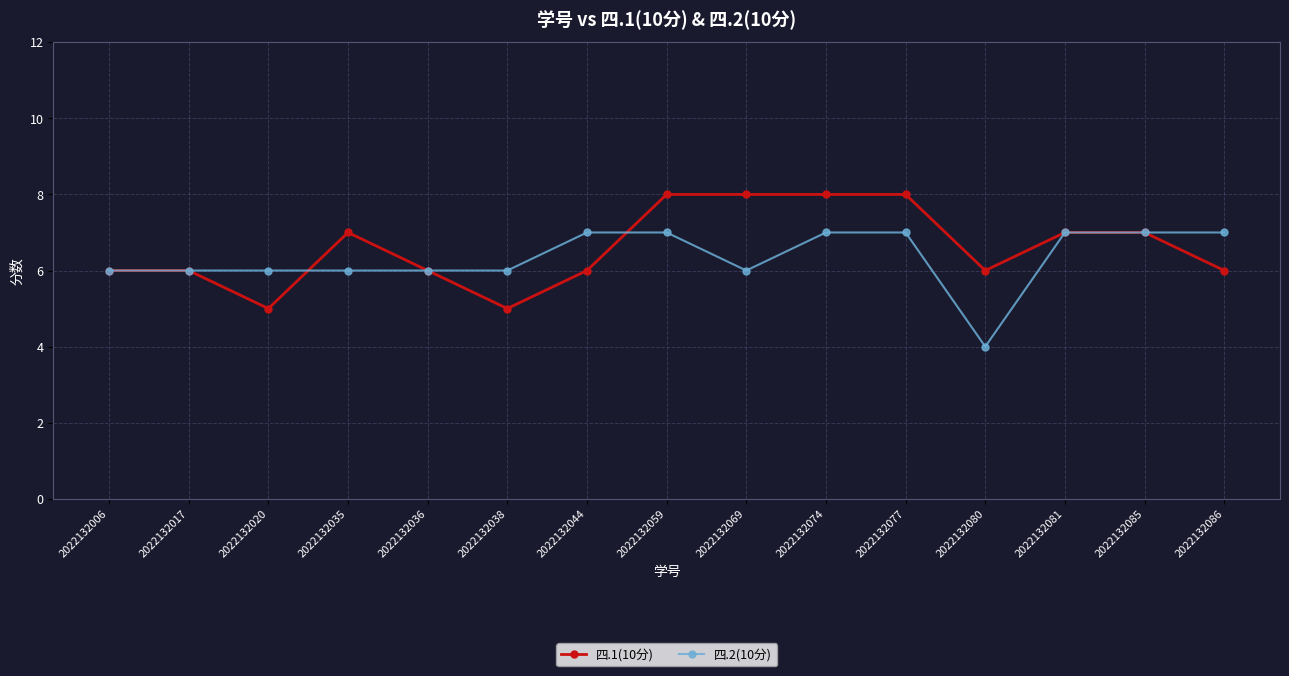

What are all the series names shown in the legend?

四.1(10分), 四.2(10分)